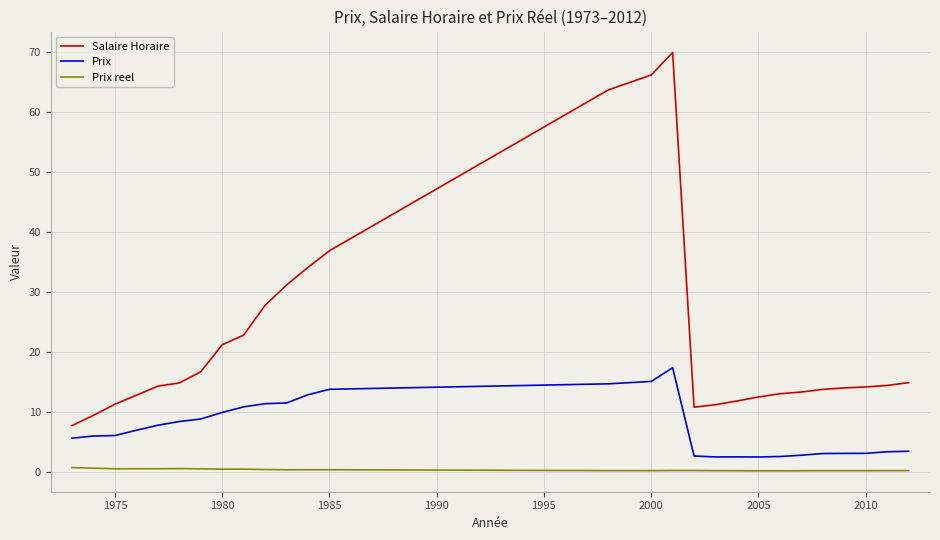

True or false: Salaire Horaire and Prix cross at least once.

False